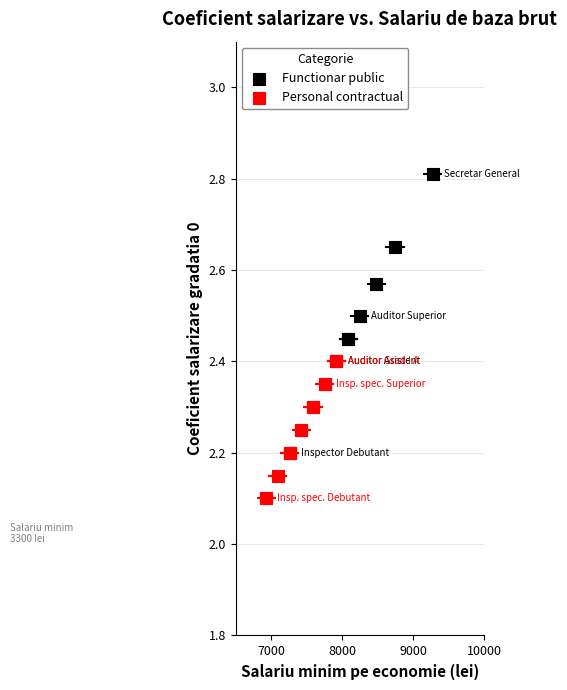

Which series contains the highest Y value?

Functionar public